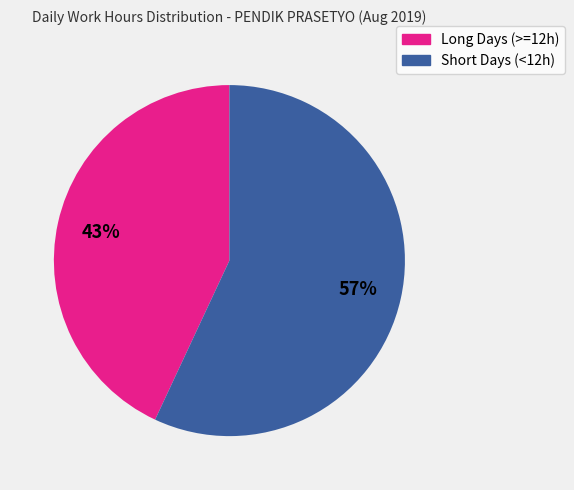

Is there a majority slice in this chart?

Yes